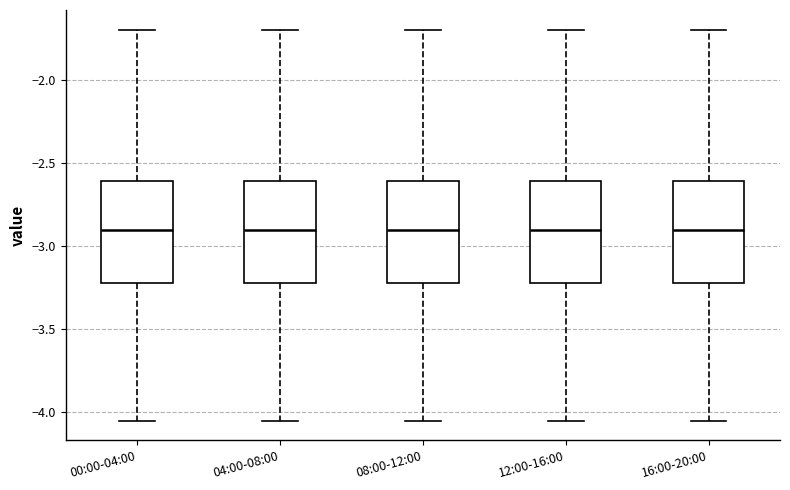

Reading left to right, read every box against the y-axis: the position of its median line, the range the box covers, and the ends of its whiskers. The values are not printed on the chart, so give them approximately, as read against the axis.

00:00-04:00: median -2.90, box -3.20 to -2.60, whiskers -4.05 to -1.70
04:00-08:00: median -2.90, box -3.20 to -2.60, whiskers -4.05 to -1.70
08:00-12:00: median -2.90, box -3.20 to -2.60, whiskers -4.05 to -1.70
12:00-16:00: median -2.90, box -3.20 to -2.60, whiskers -4.05 to -1.70
16:00-20:00: median -2.90, box -3.20 to -2.60, whiskers -4.05 to -1.70